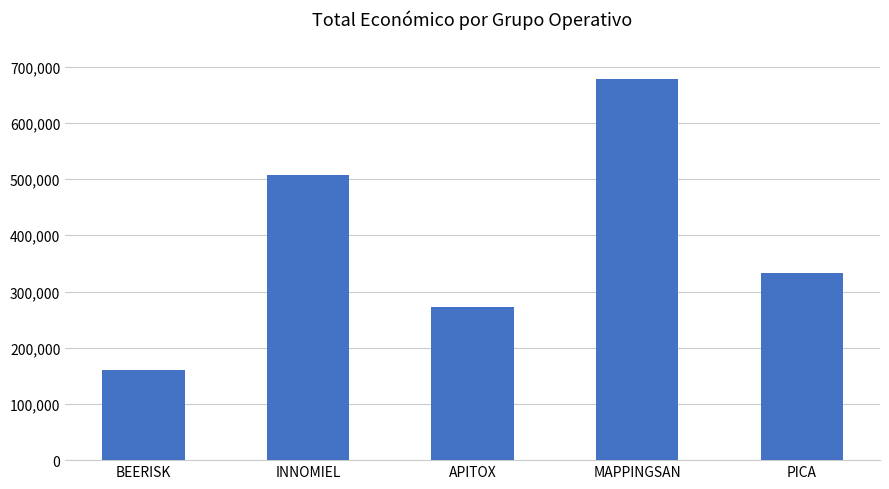

List the labels in order of value, smallest first.

BEERISK, APITOX, PICA, INNOMIEL, MAPPINGSAN